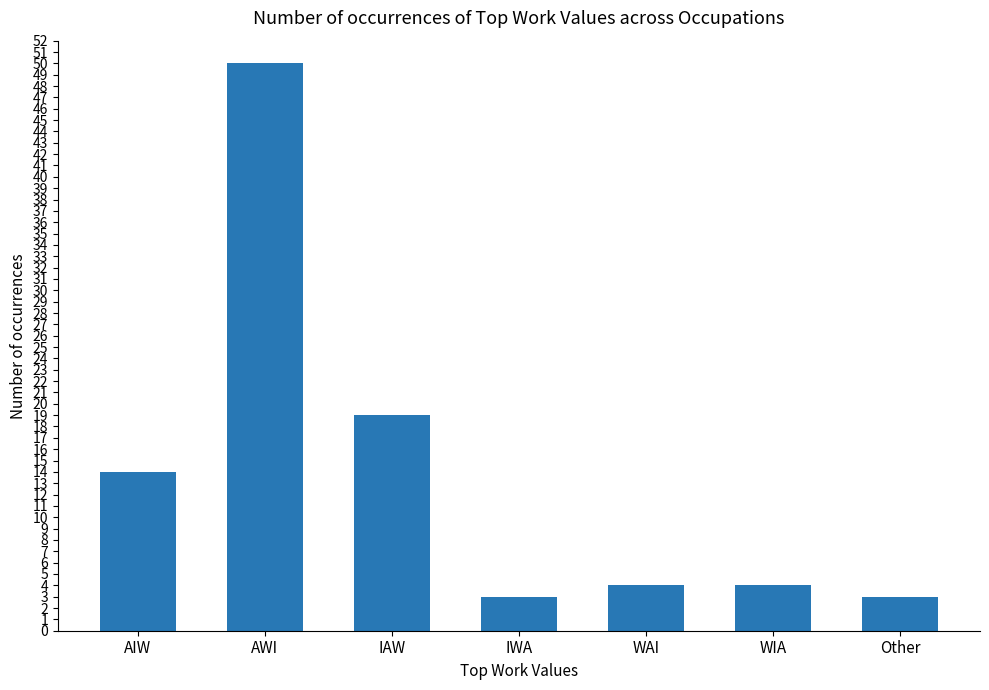

What is the greatest value displayed?

50